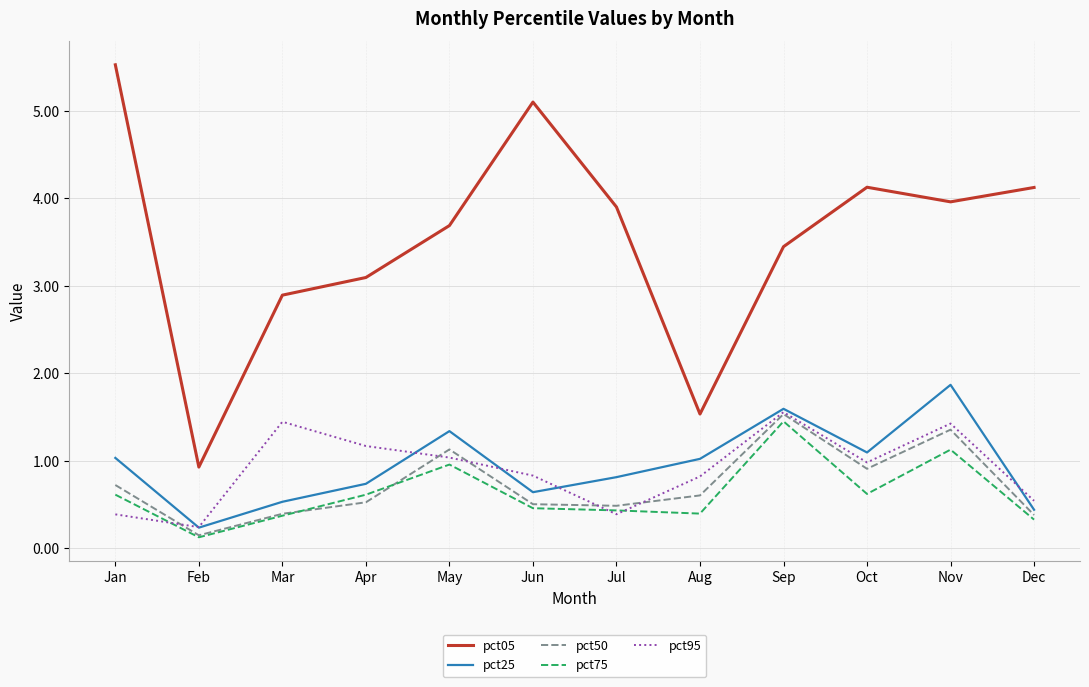

Which series has the widest spread of values?

pct05